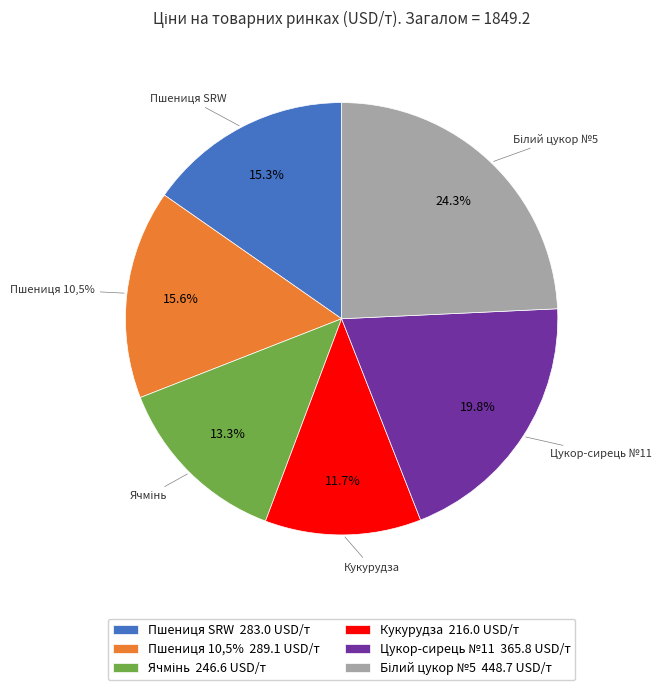

To the nearest percent, what is the difference between the largest and smallest slice percentages?

13%